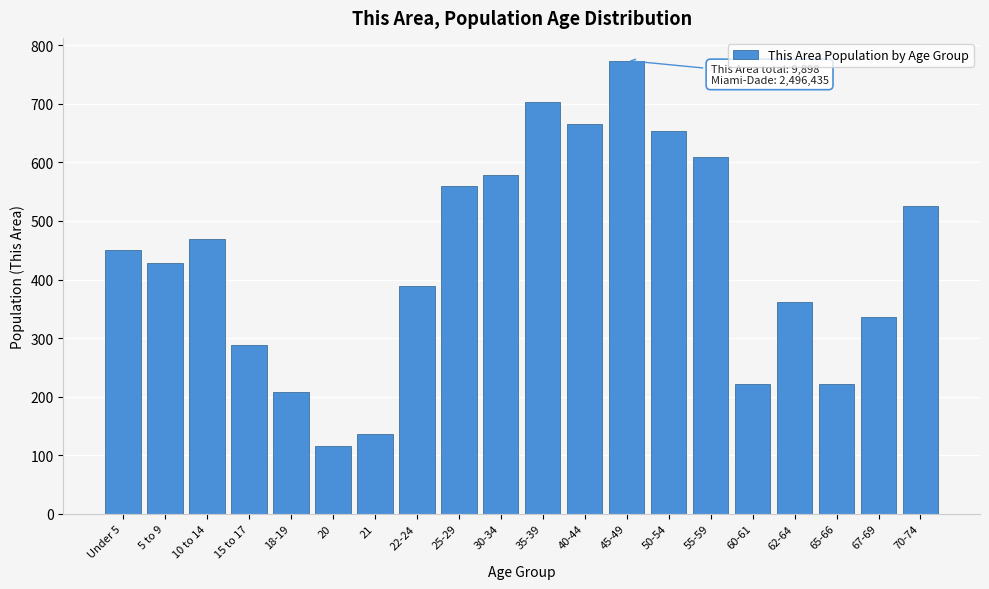

Reading left to right, transcribe all the data shown in this chart.

450	429	470	288	208	115	137	389	559	578	703	665	774	654	609	222	361	222	336	526